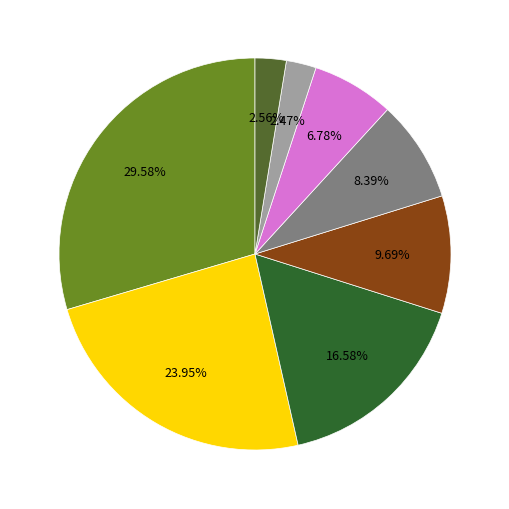

Is there a majority slice in this chart?

No